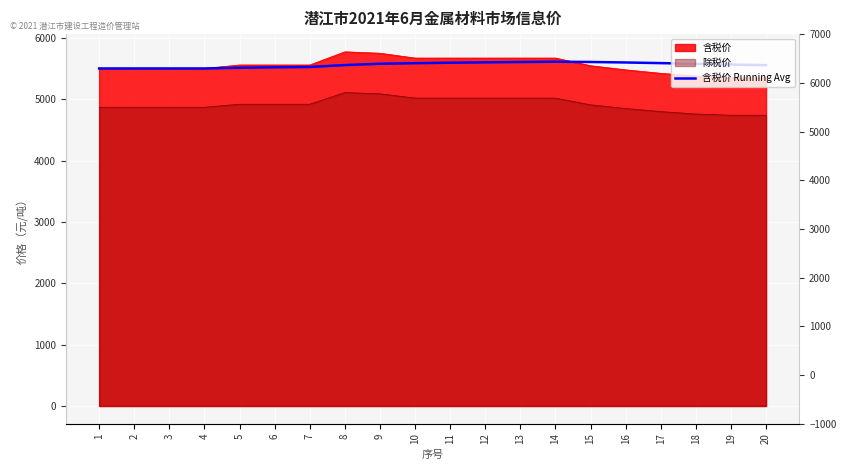

How many points are higher than both their immediate neighbors (excluding endpoints)?

2